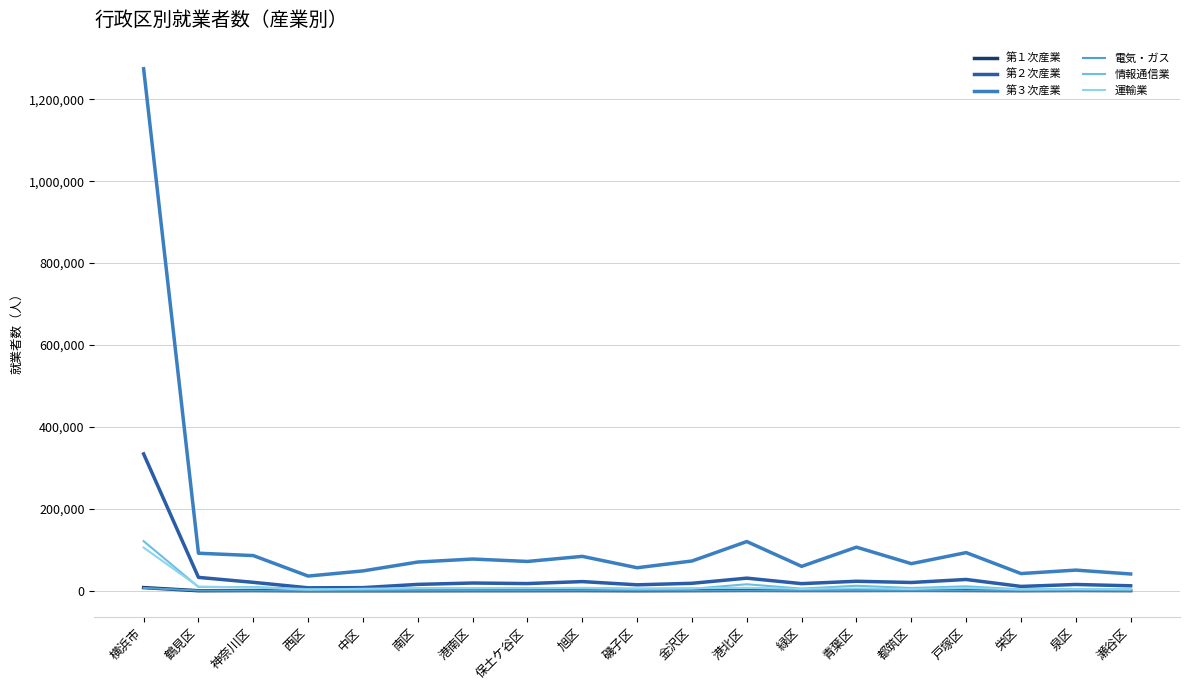

Between 戸塚区 and 瀬谷区, which series saw the biggest shift?

第３次産業